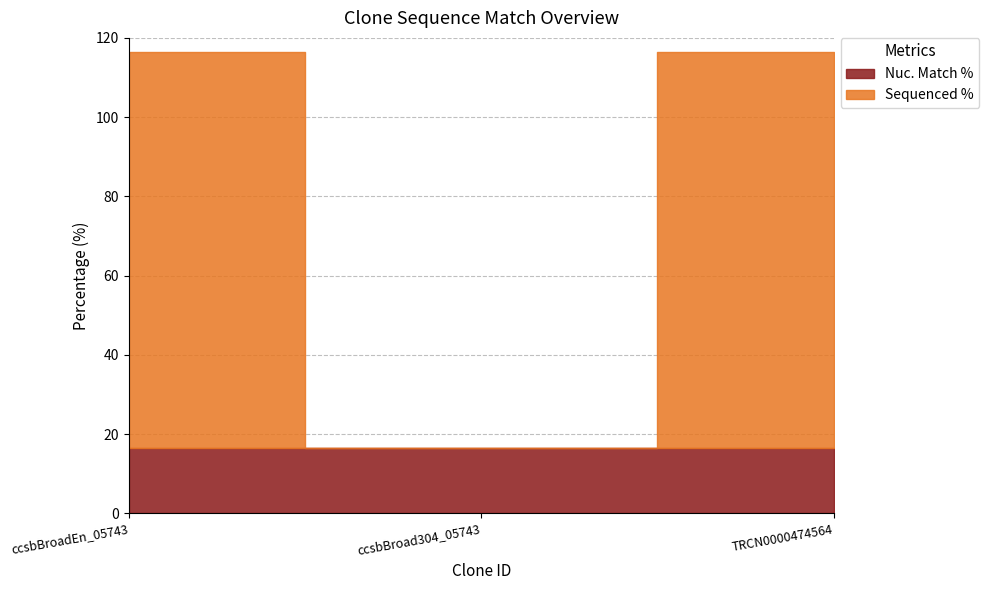

What is the sum of the Nuc. Match % values at TRCN0000474564 and ccsbBroadEn_05743?

32.8